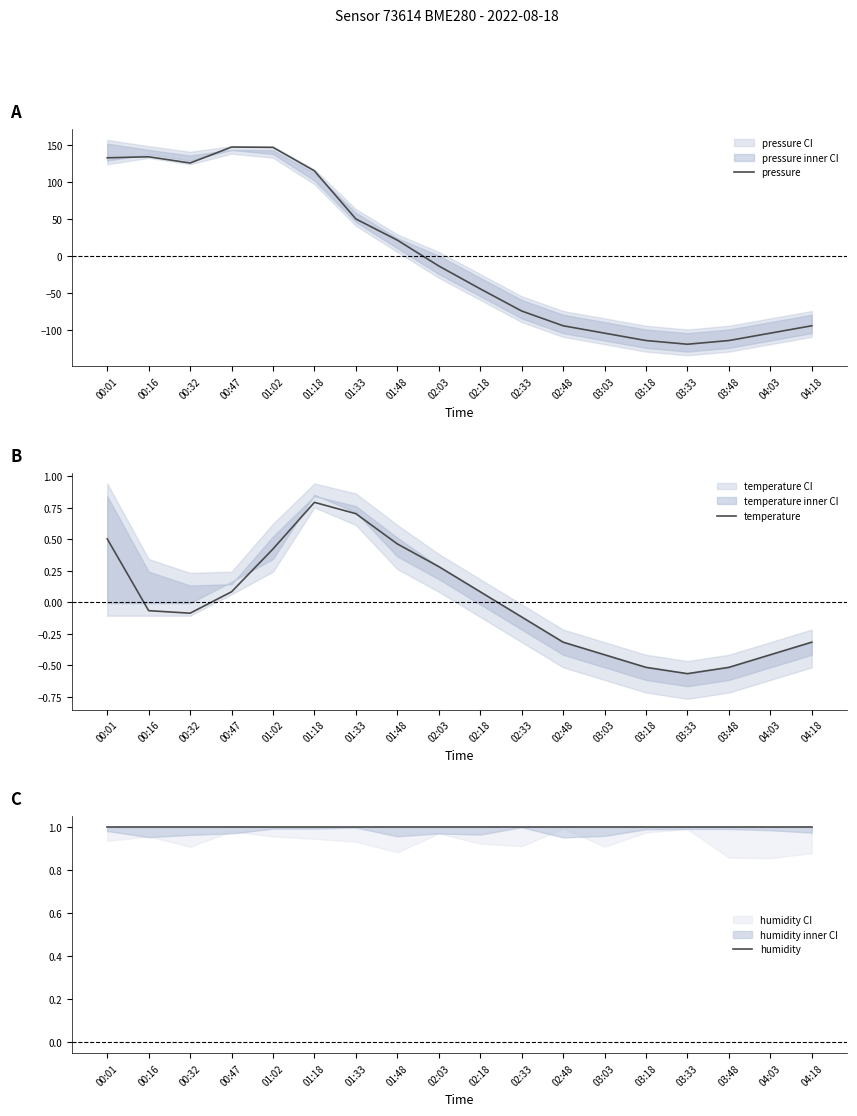

At which category is the sum across all series the highest?

00:47